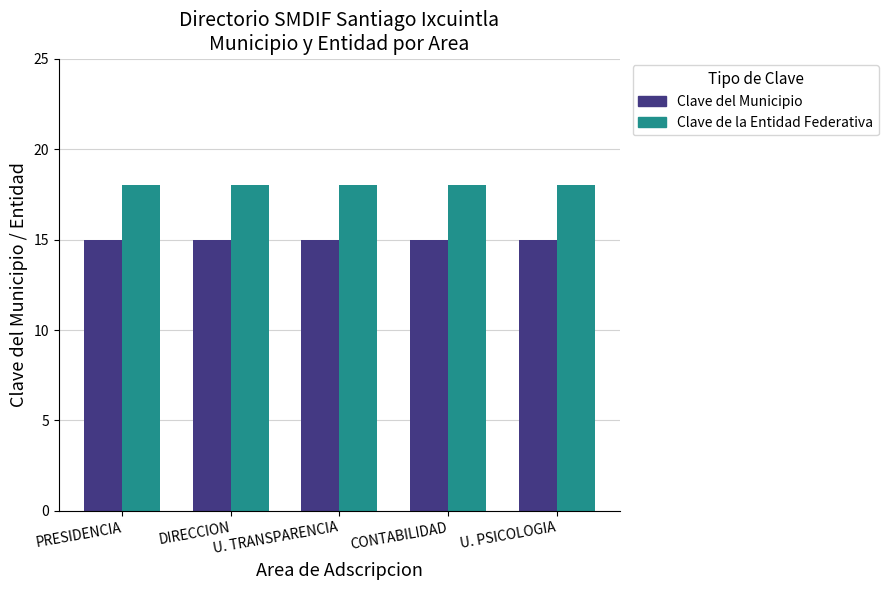

Rank the series at DIRECCION from highest to lowest value.

Clave de la Entidad Federativa, Clave del Municipio